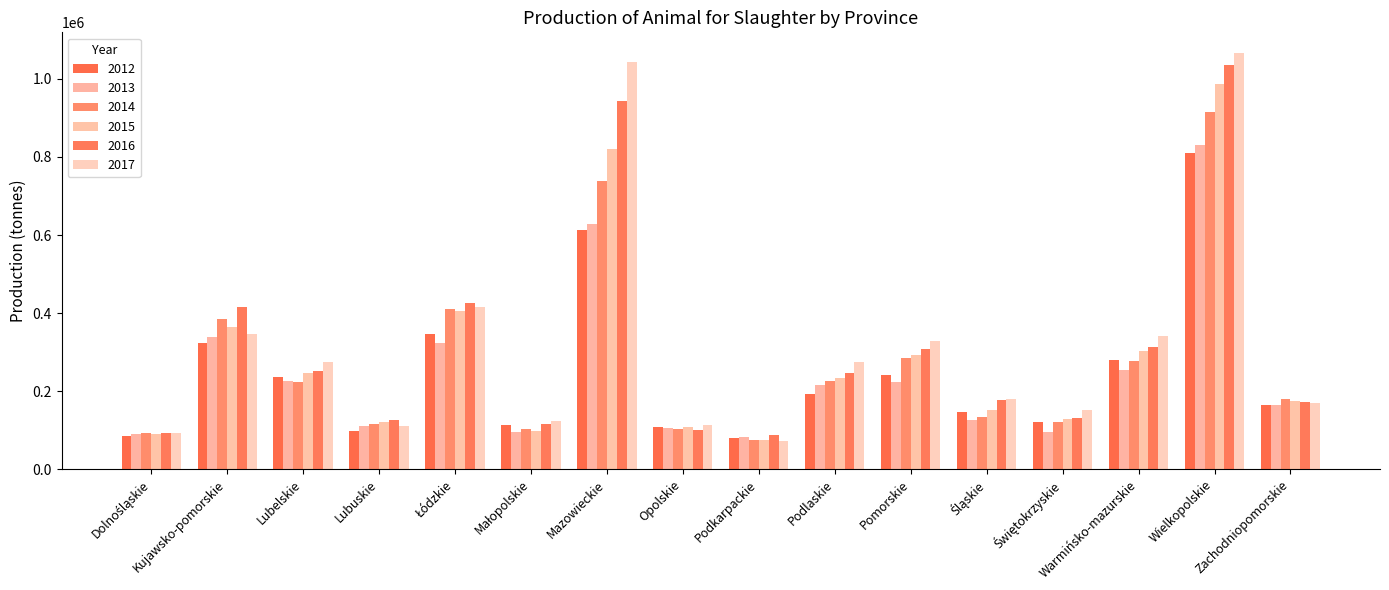

At which label does 2014 first exceed 223313?

Kujawsko-pomorskie